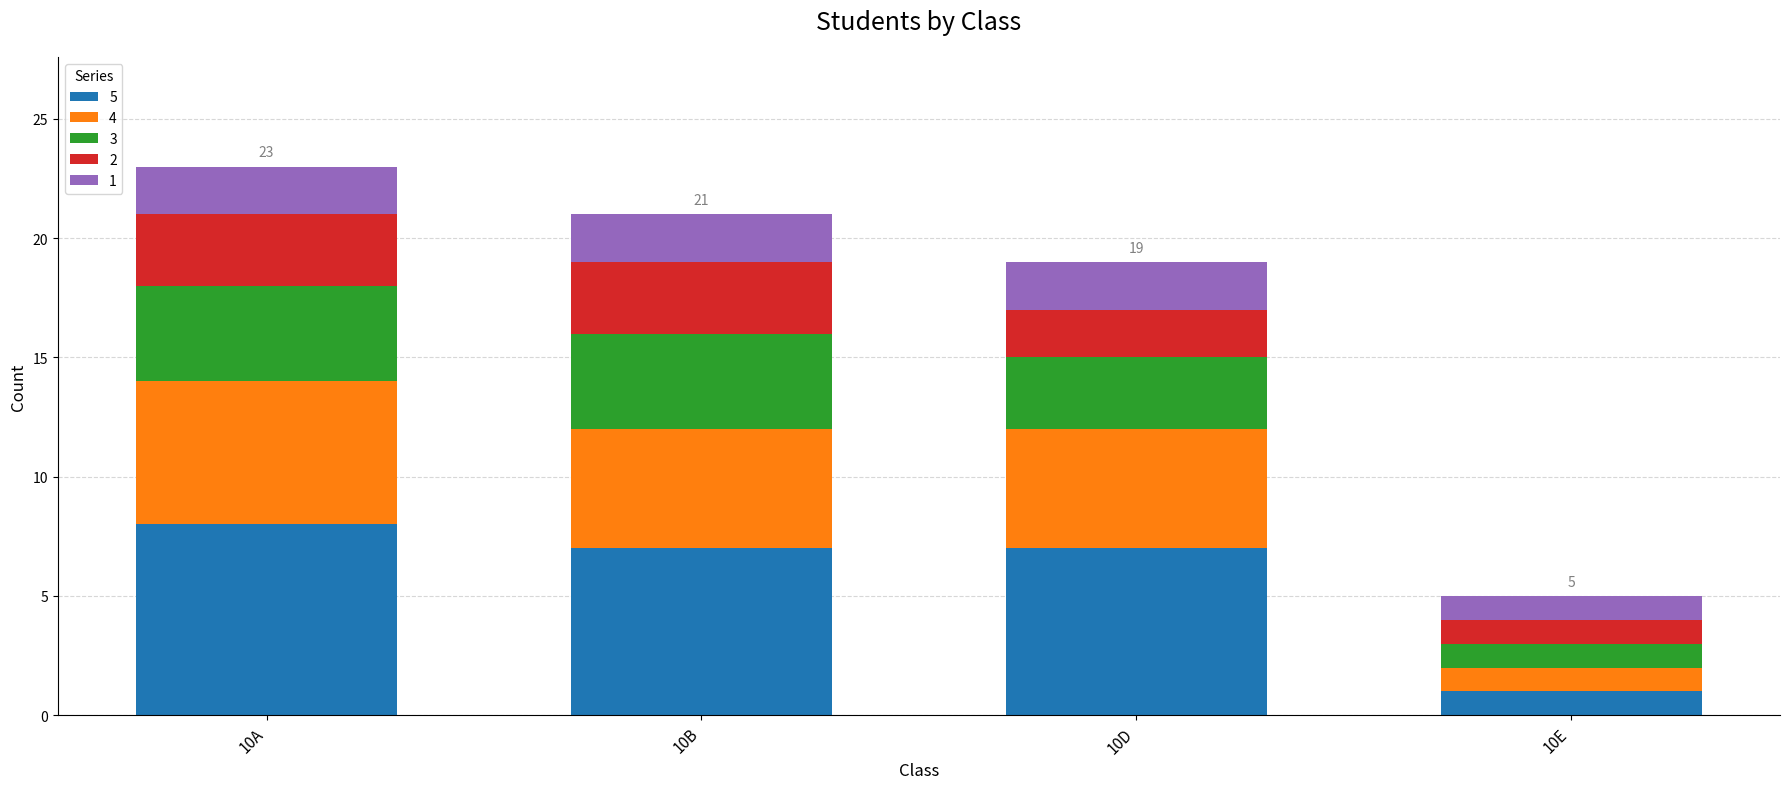

At which category is the sum across all series the highest?

10A